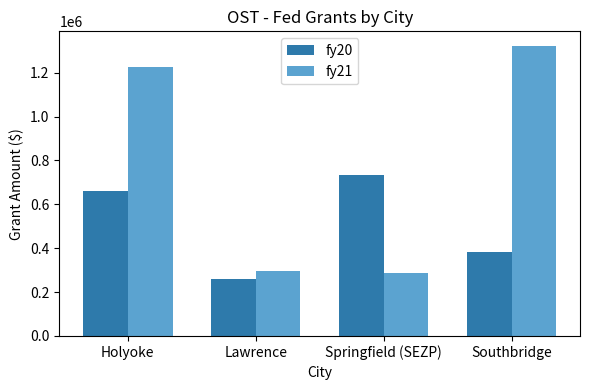

Is it true that fy21 equals 658255 at Holyoke?

False